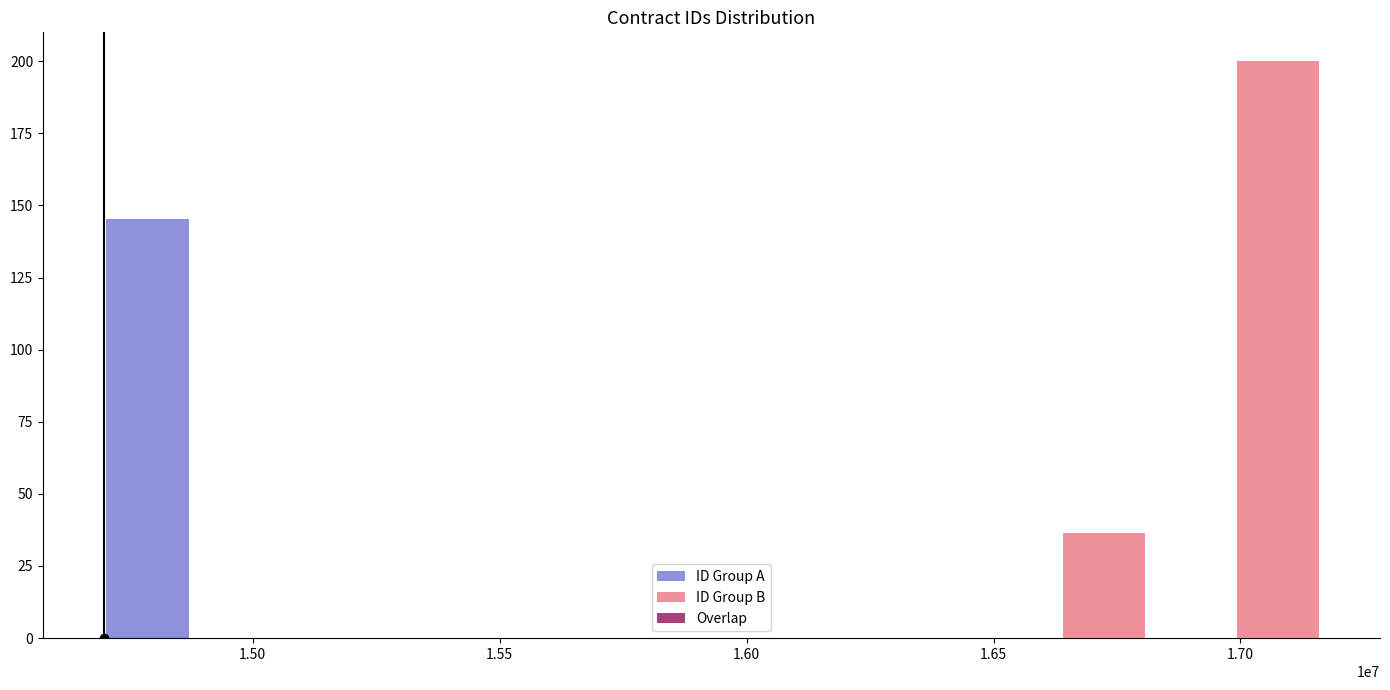

Which series has the largest range (max minus min)?

ID Group B